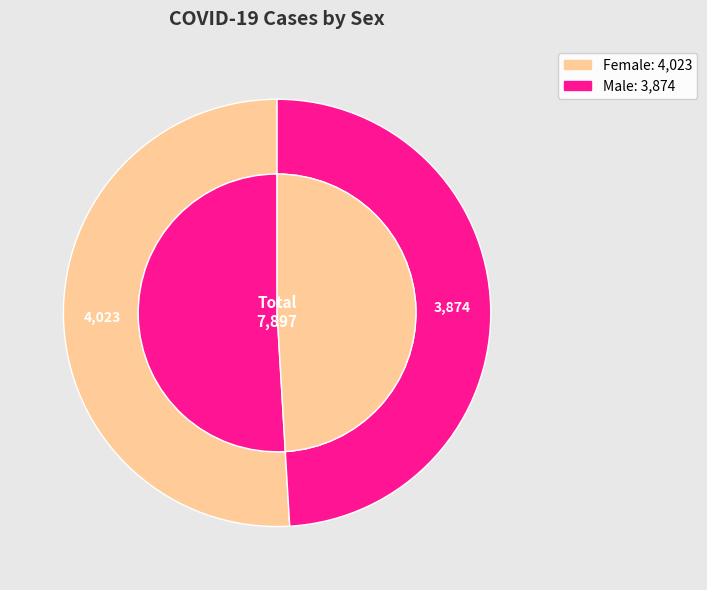

Which slice represents more than half of the pie?

Female